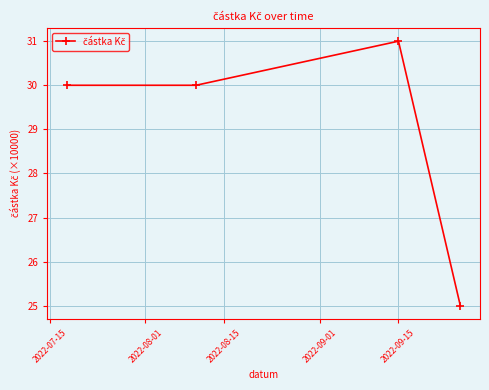

What is the difference between the maximum and minimum values?

6